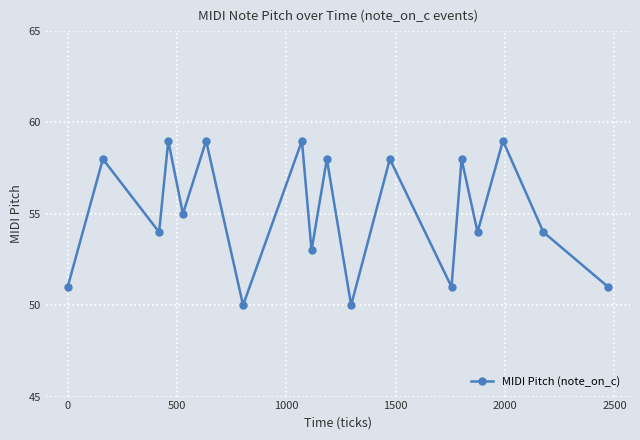

Reading left to right, what are all the values shown in this chart?

51	58	54	59	55	59	50	59	53	58	50	58	51	58	54	59	54	51